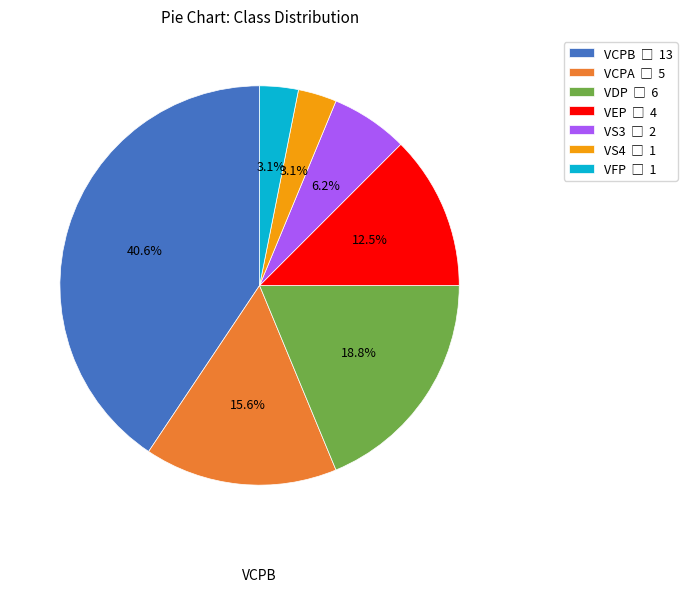

What is the largest slice in the pie chart?

VCPB